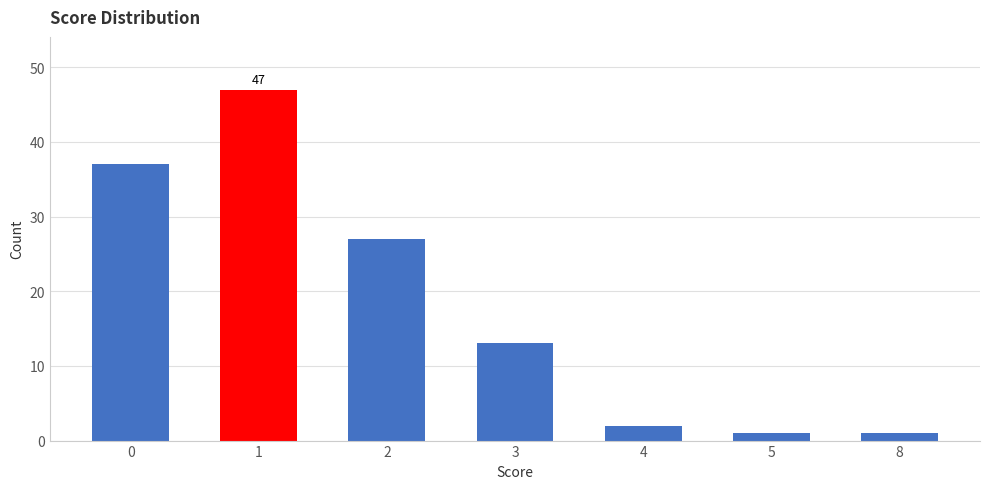

At which label is the value closest to 24?

2